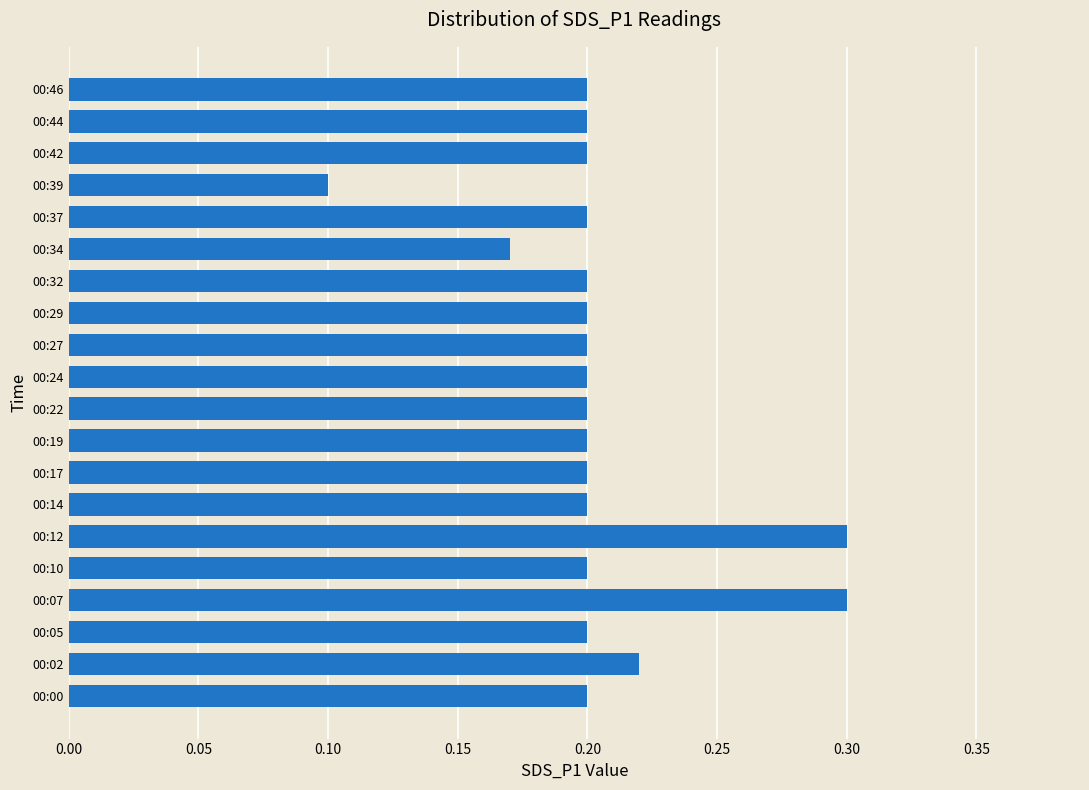

How many categories are shown in the chart?

20